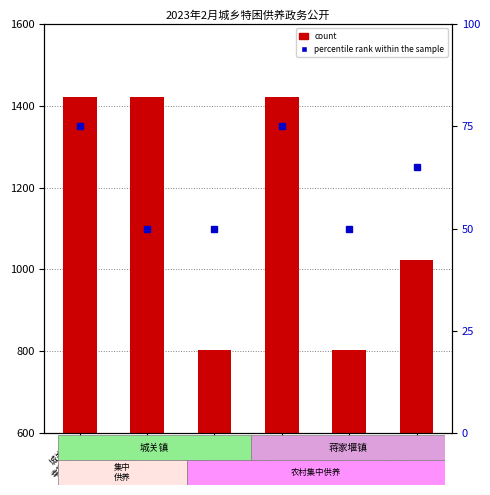

What is the smallest value displayed?

803